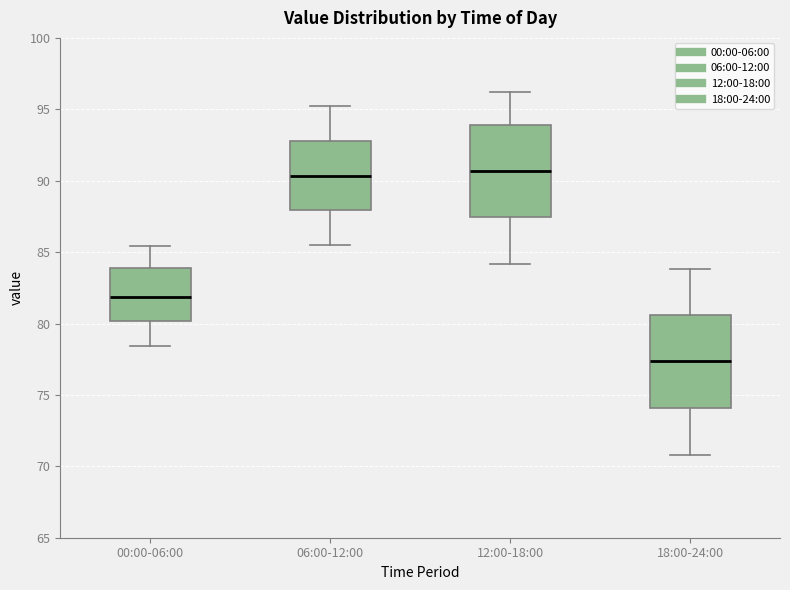

Reading left to right, transcribe this box plot: for each box, give where its median line is, the range the box spans, and where its two whiskers end, as read against the y-axis. The values are not printed on the chart, so give them approximately, as read against the axis.

00:00-06:00: median 82.0, box 80.0 to 84.0, whiskers 78.5 to 85.5
06:00-12:00: median 90.5, box 88.0 to 93.0, whiskers 85.5 to 95.0
12:00-18:00: median 90.5, box 87.5 to 94.0, whiskers 84.0 to 96.0
18:00-24:00: median 77.5, box 74.0 to 80.5, whiskers 71.0 to 84.0